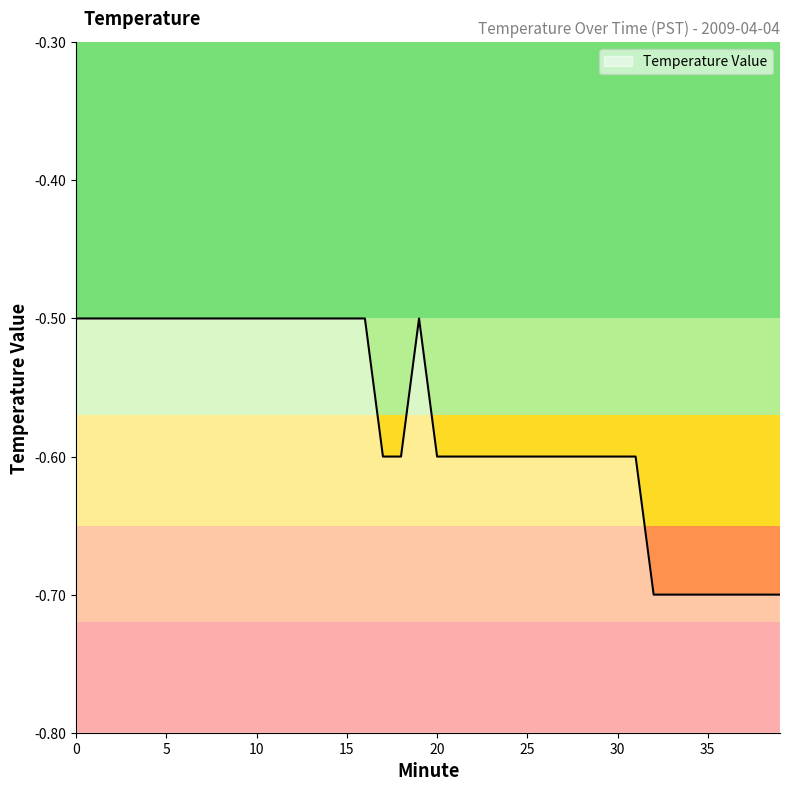

What is the difference between the maximum and minimum values?

0.2